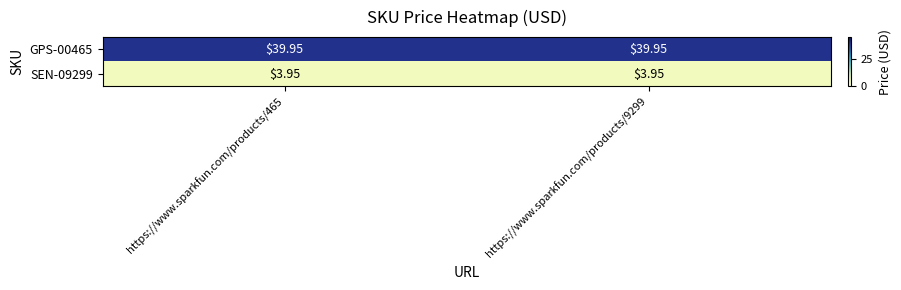

Is the value of SEN-09299 at https://www.sparkfun.com/products/9299 greater than the value of GPS-00465 at https://www.sparkfun.com/products/9299?

No